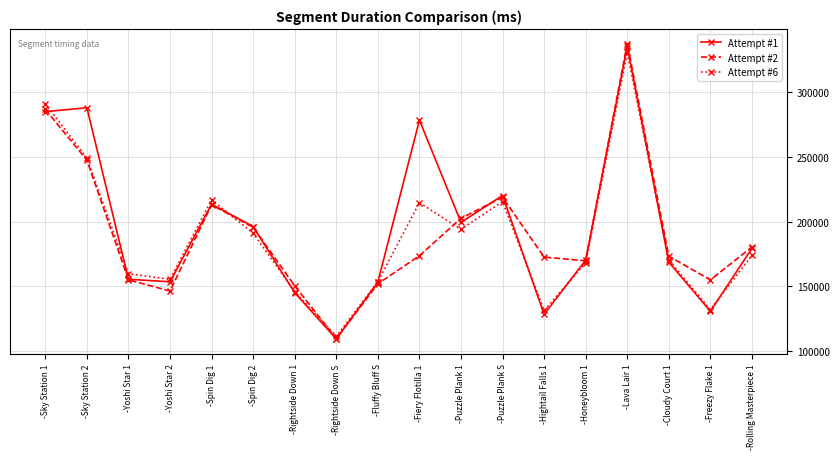

What is the sum of all Attempt #6 values?

3404813